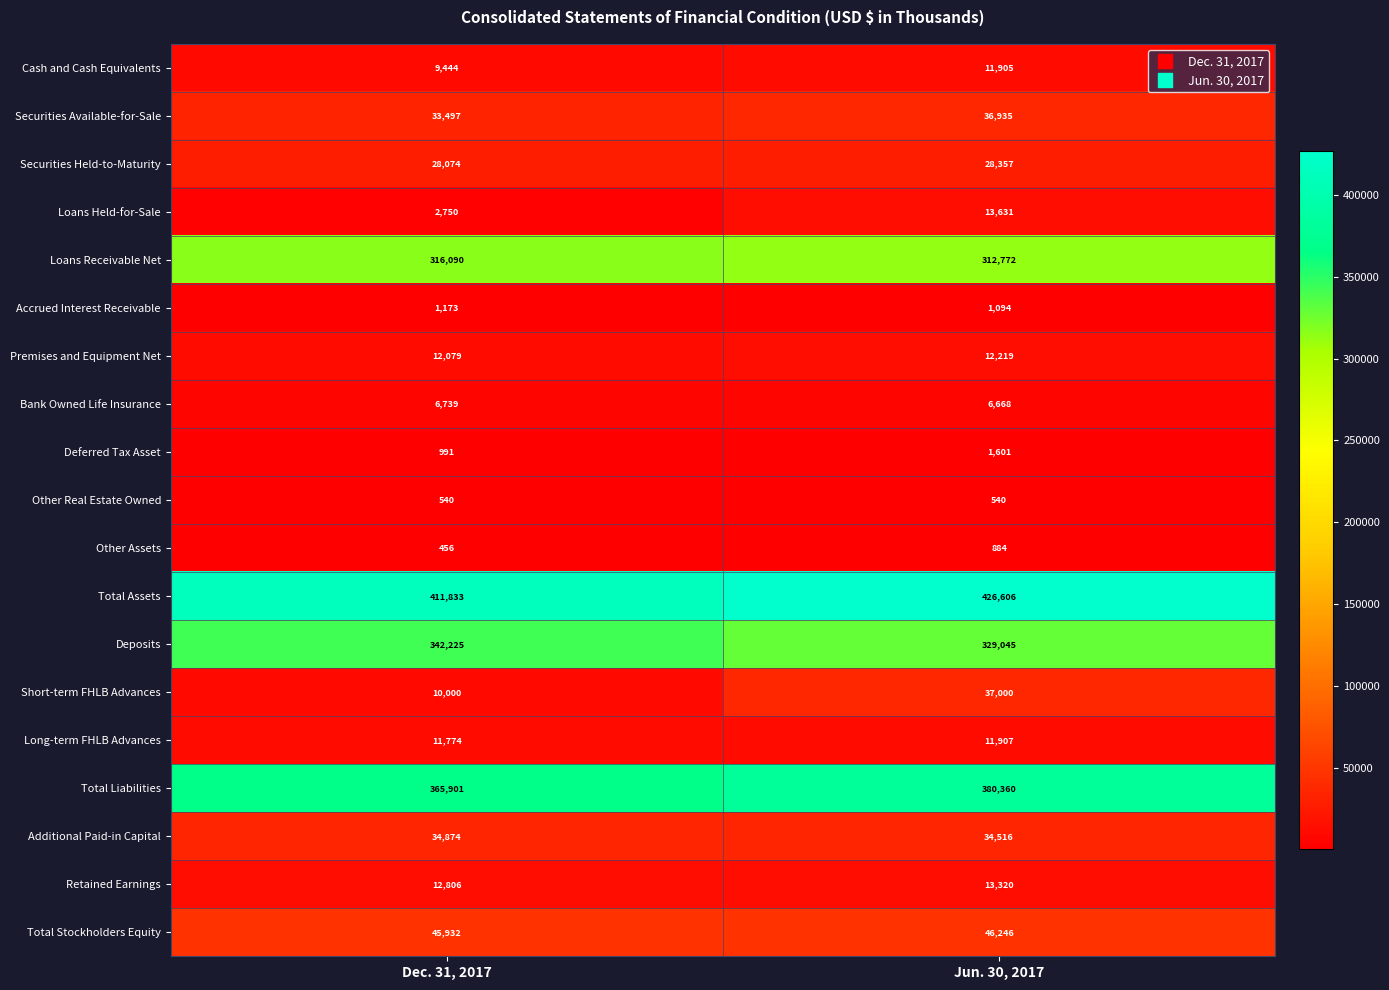

What value does the Cash and Cash Equivalents series have at Jun. 30, 2017?

11905